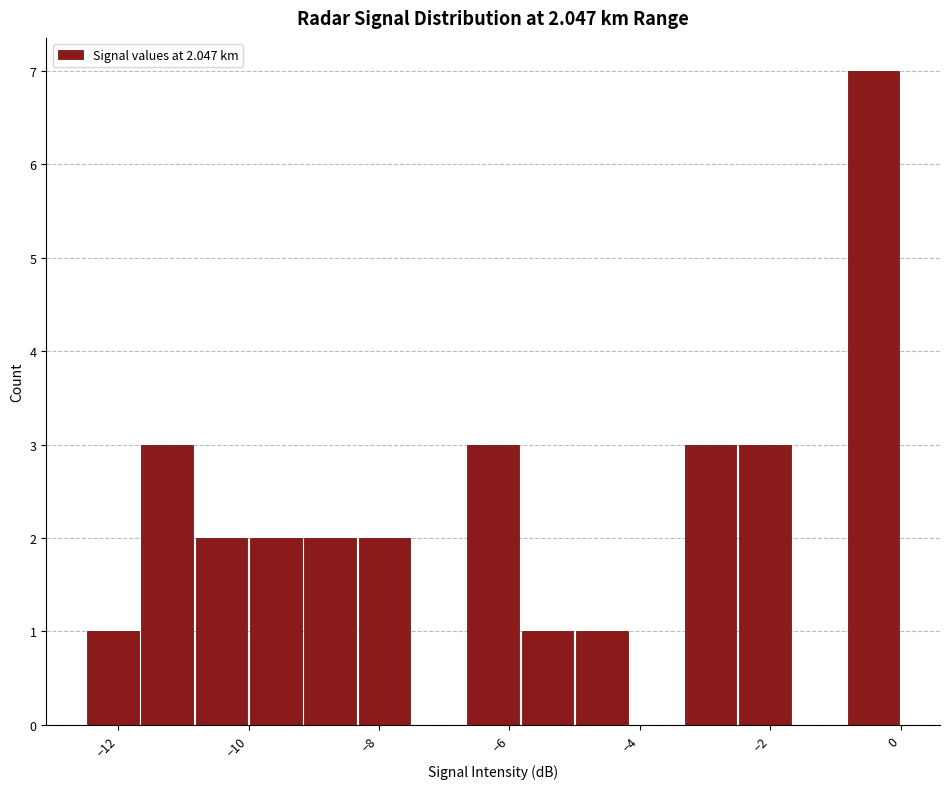

Reading left to right, list every bar in this chart as the range it spans on the x-axis followed by its height. Neither the bar edges nor the heights are printed on the chart, so give them approximately, as read against the axes.

-12.4 to -11.6: 1
-11.6 to -10.8: 3
-10.8 to -10.0: 2
-10.0 to -9.2: 2
-9.2 to -8.4: 2
-8.4 to -7.4: 2
-7.4 to -6.6: 0
-6.6 to -5.8: 3
-5.8 to -5.0: 1
-5.0 to -4.2: 1
-4.2 to -3.4: 0
-3.4 to -2.4: 3
-2.4 to -1.6: 3
-1.6 to -0.8: 0
-0.8 to 0.0: 7